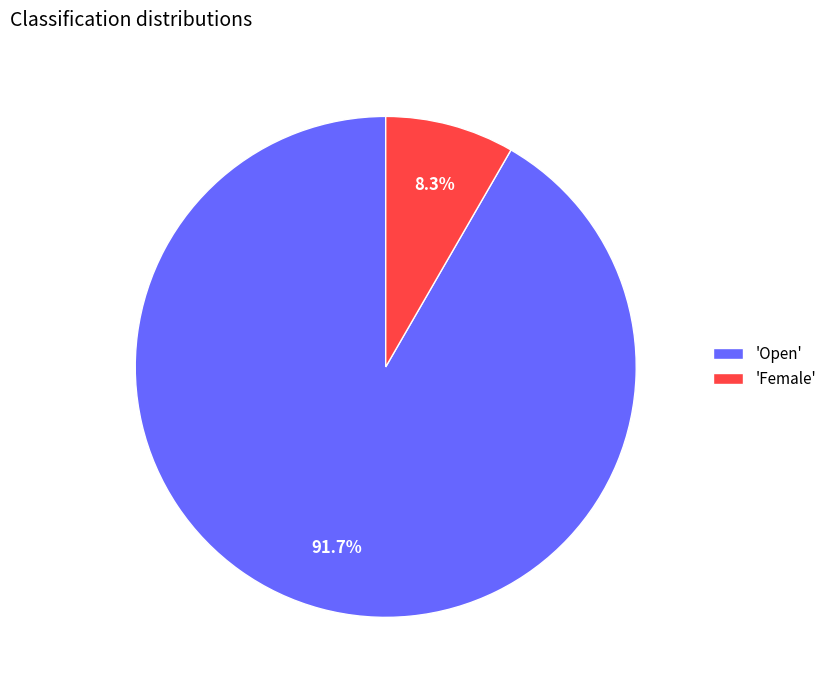

Is the sum of 'Open' and 'Female' greater than half?

Yes